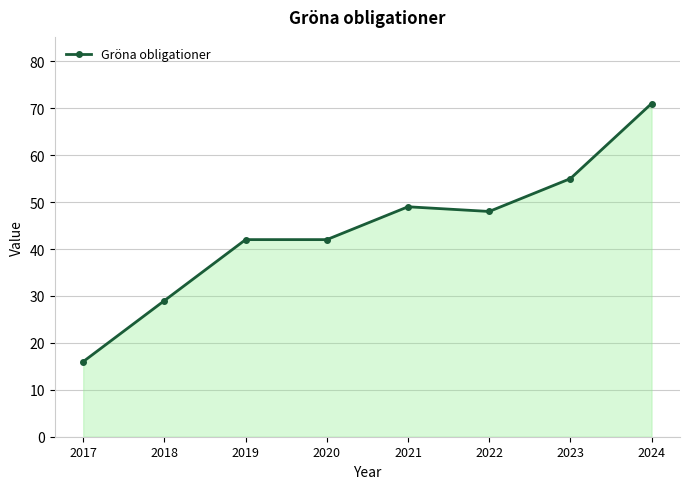

What is the approximate value at 2019, to the nearest 5?

40